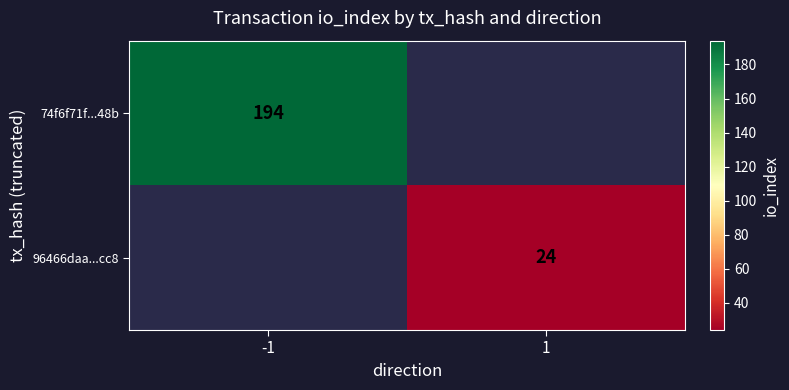

True or false: 74f6f71f...48b has a value of 194 at -1.

True